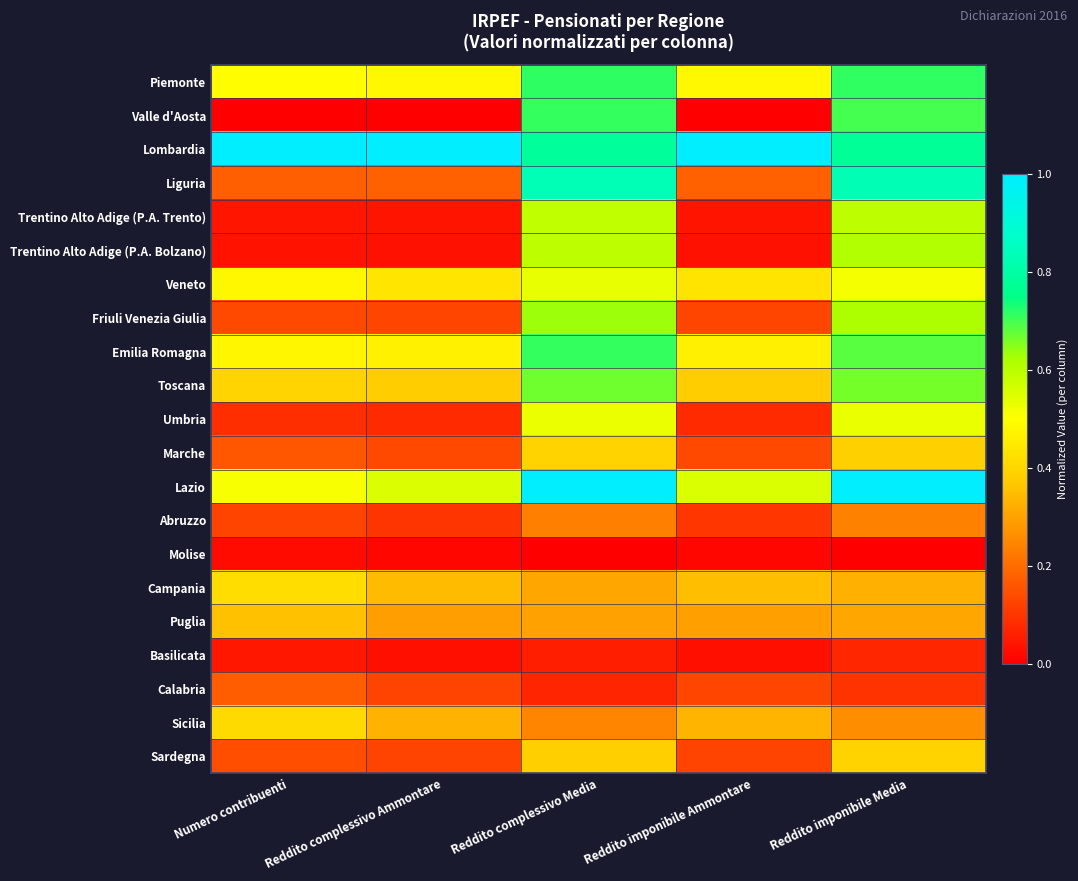

Which has a higher value, Reddito imponibile Ammontare or Reddito complessivo Media?

Reddito complessivo Media